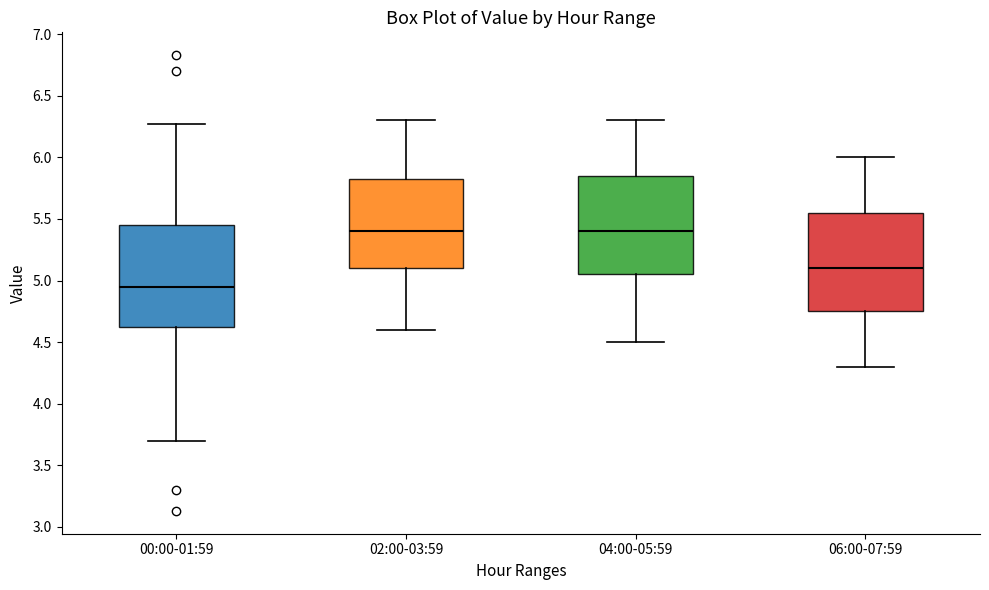

Which box's median line is the lowest?

00:00-01:59